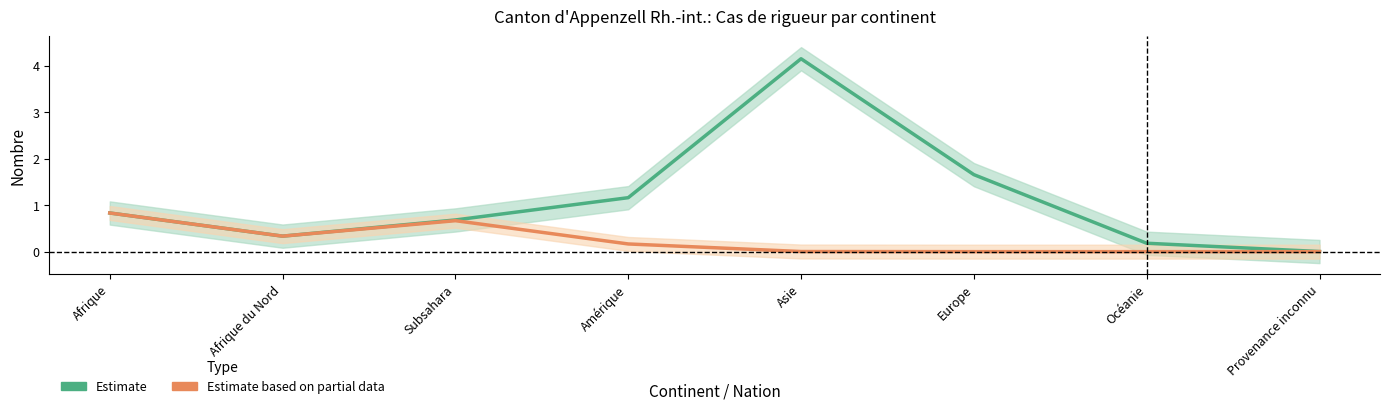

What is the label of the 5th point from the right?

Amérique